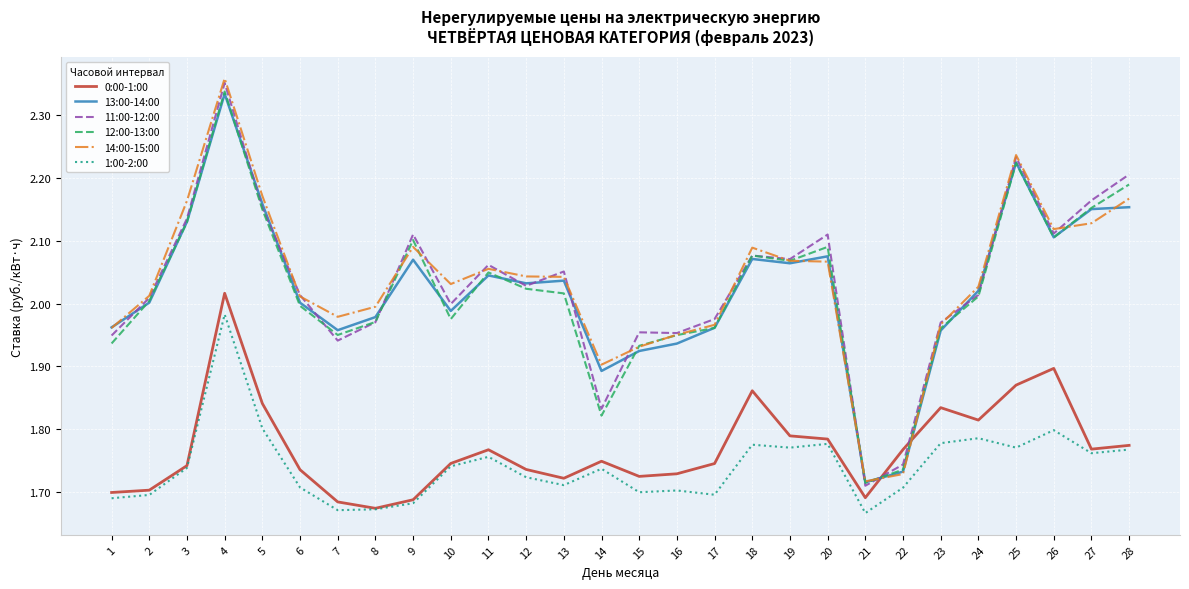

True or false: 13:00-14:00 and 0:00-1:00 intersect in this chart.

True